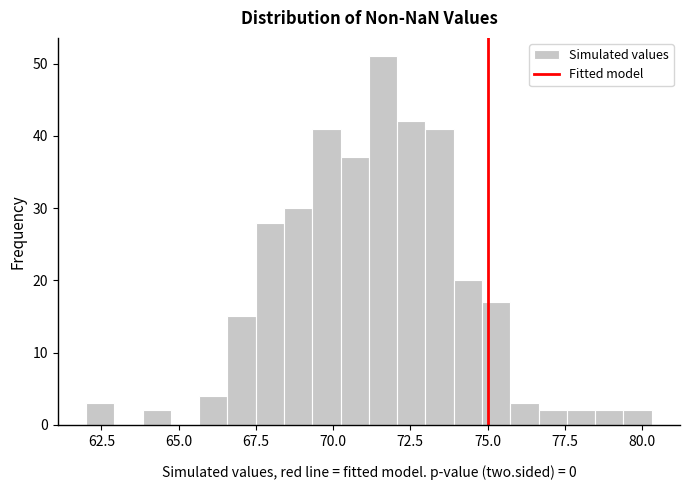

Read against the x-axis, roughly where is the centre of the tallest bar?

71.5